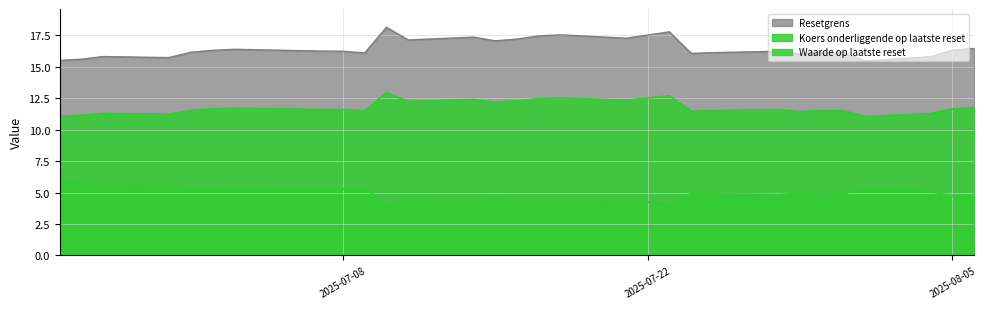

Which series has the largest range (max minus min)?

Resetgrens